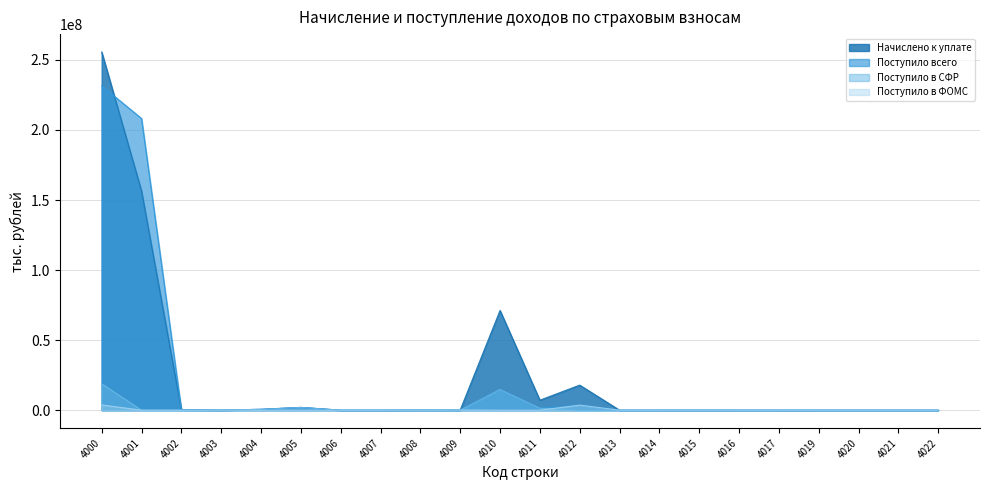

After their last crossing, which series has the higher values: Поступило в СФР or Начислено к уплате?

Начислено к уплате